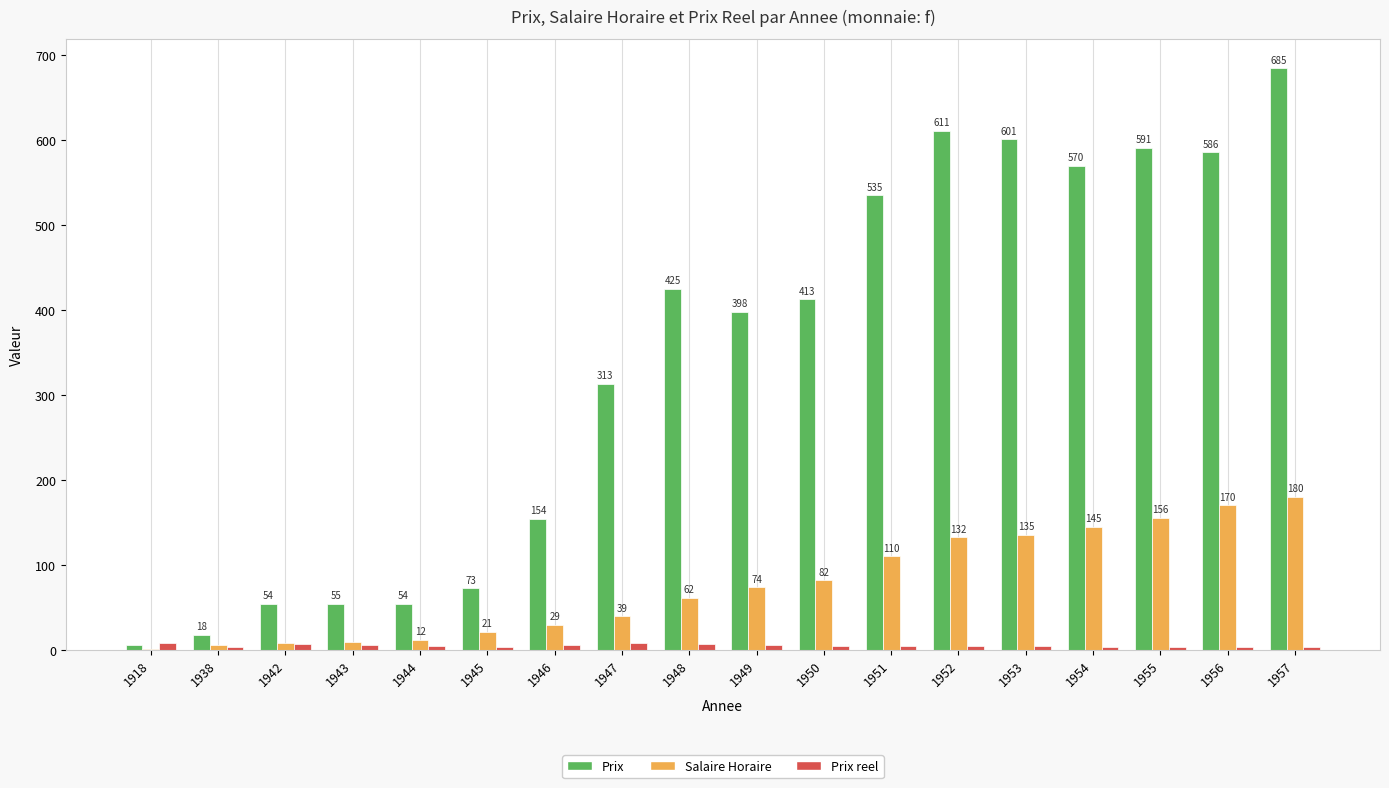

Which series has the largest total across all categories?

Prix